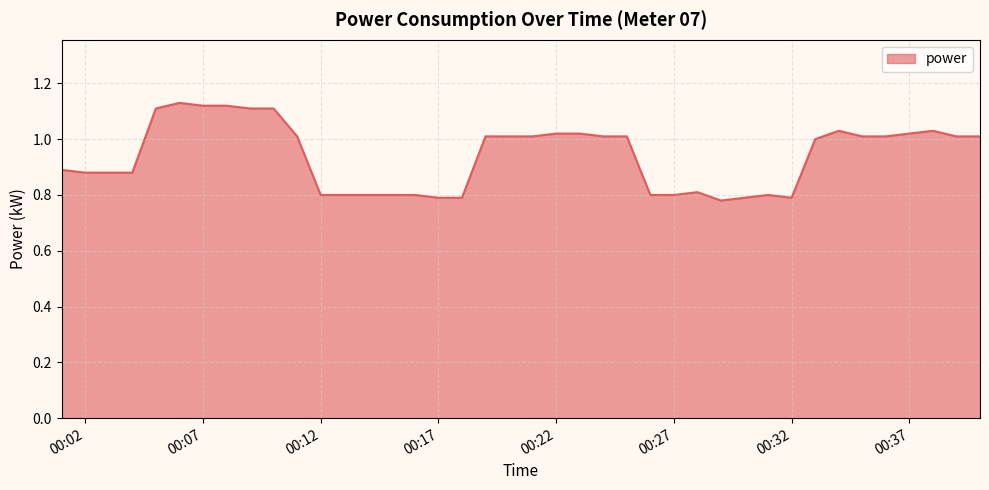

How many lines are shown in the chart?

1